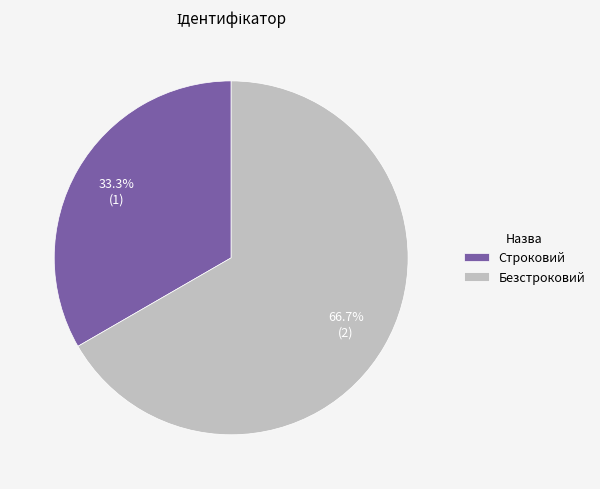

Count the number of slices in the pie.

2